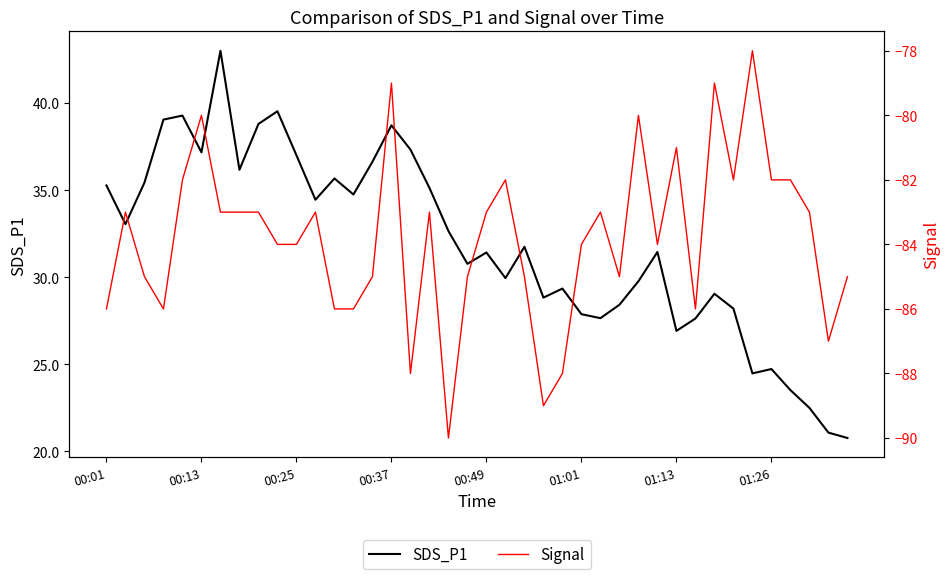

What is the smallest value displayed?

-90.0